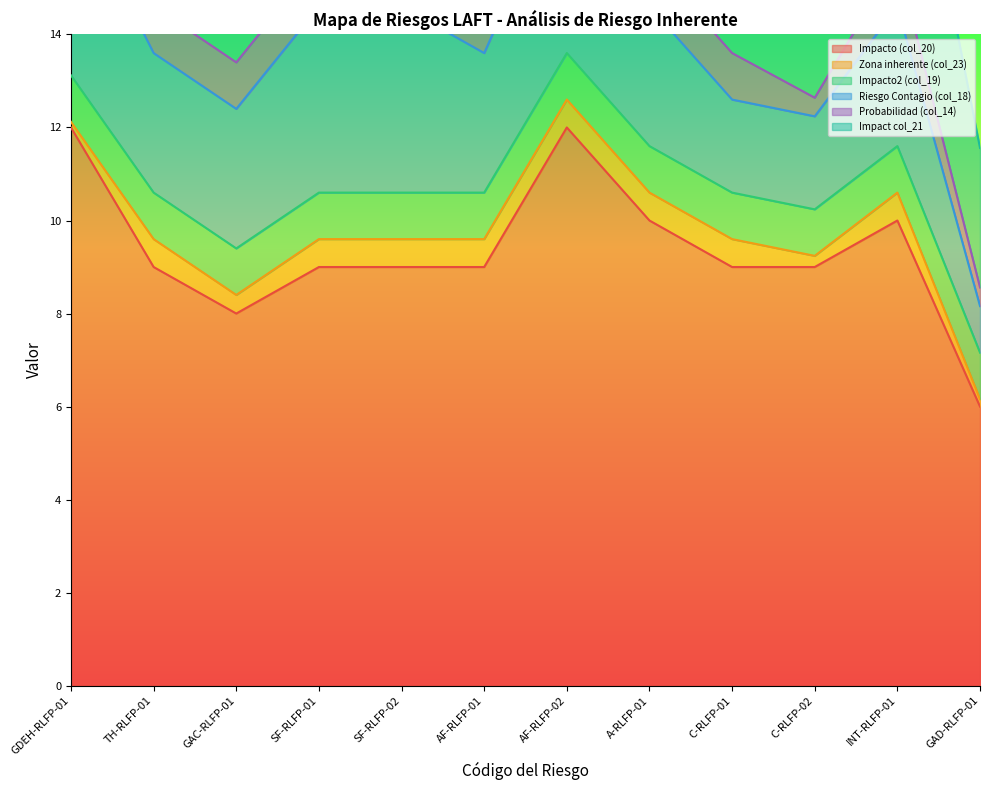

What is the maximum value for Impacto (col_20)?

12